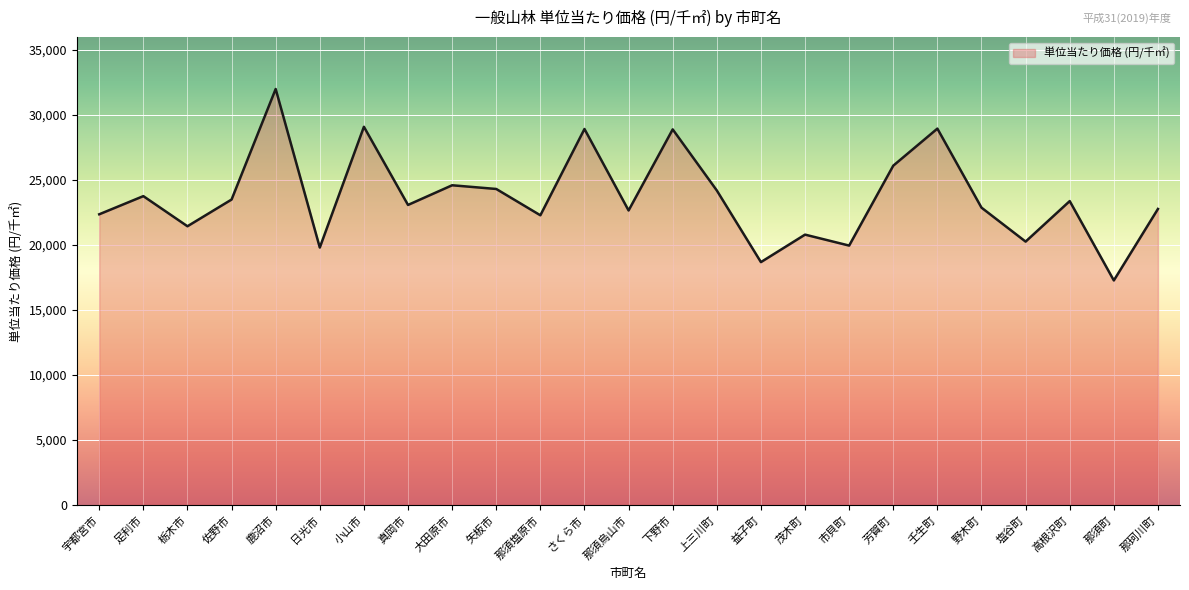

What is the change in value from さくら市 to 那須烏山市?

-6269